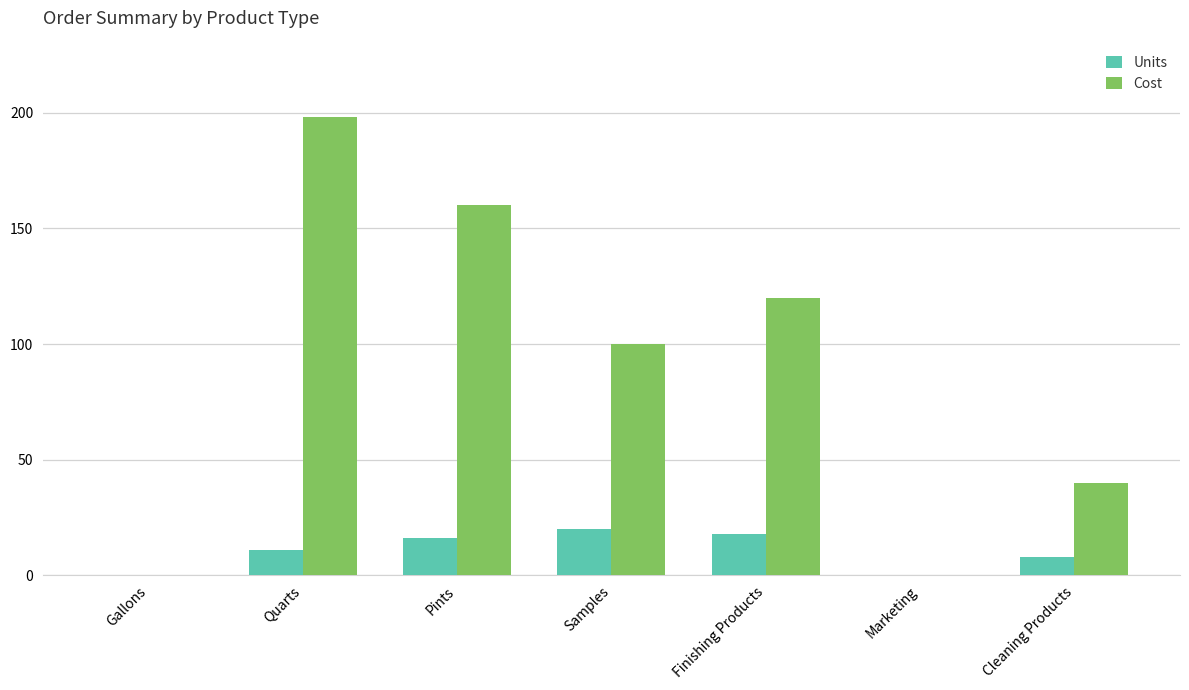

Which series has the largest total across all categories?

Cost